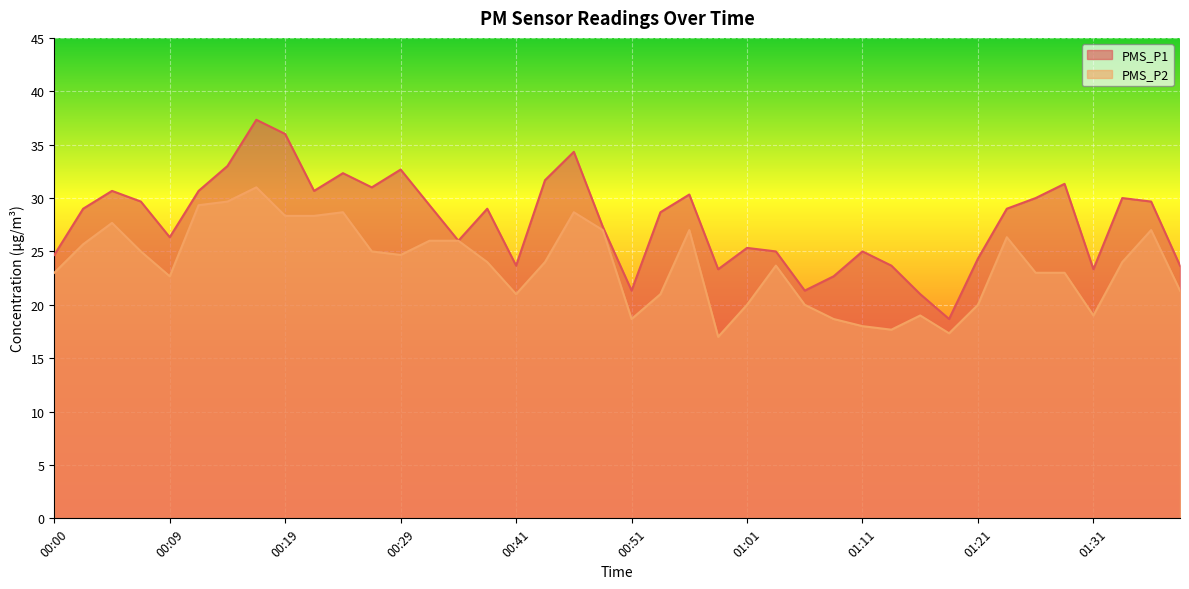

How many interior local valleys does the PMS_P1 series have?

10